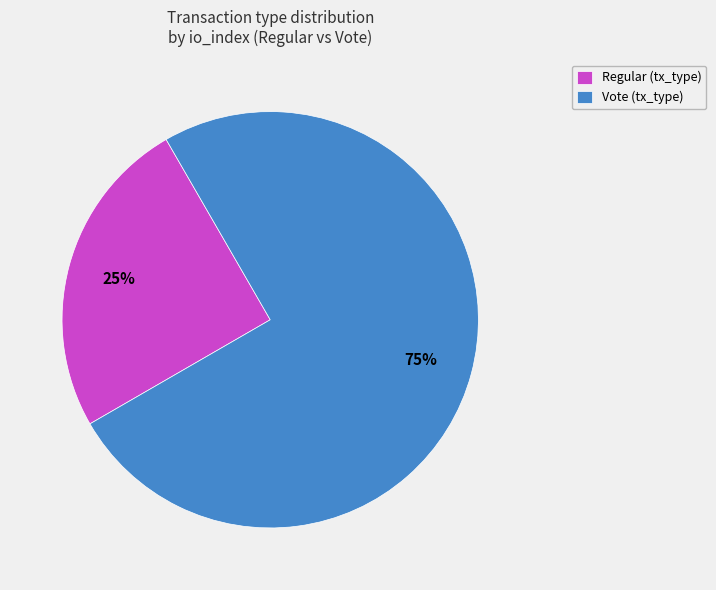

To the nearest percent, what is the difference between the largest and smallest slice percentages?

50%